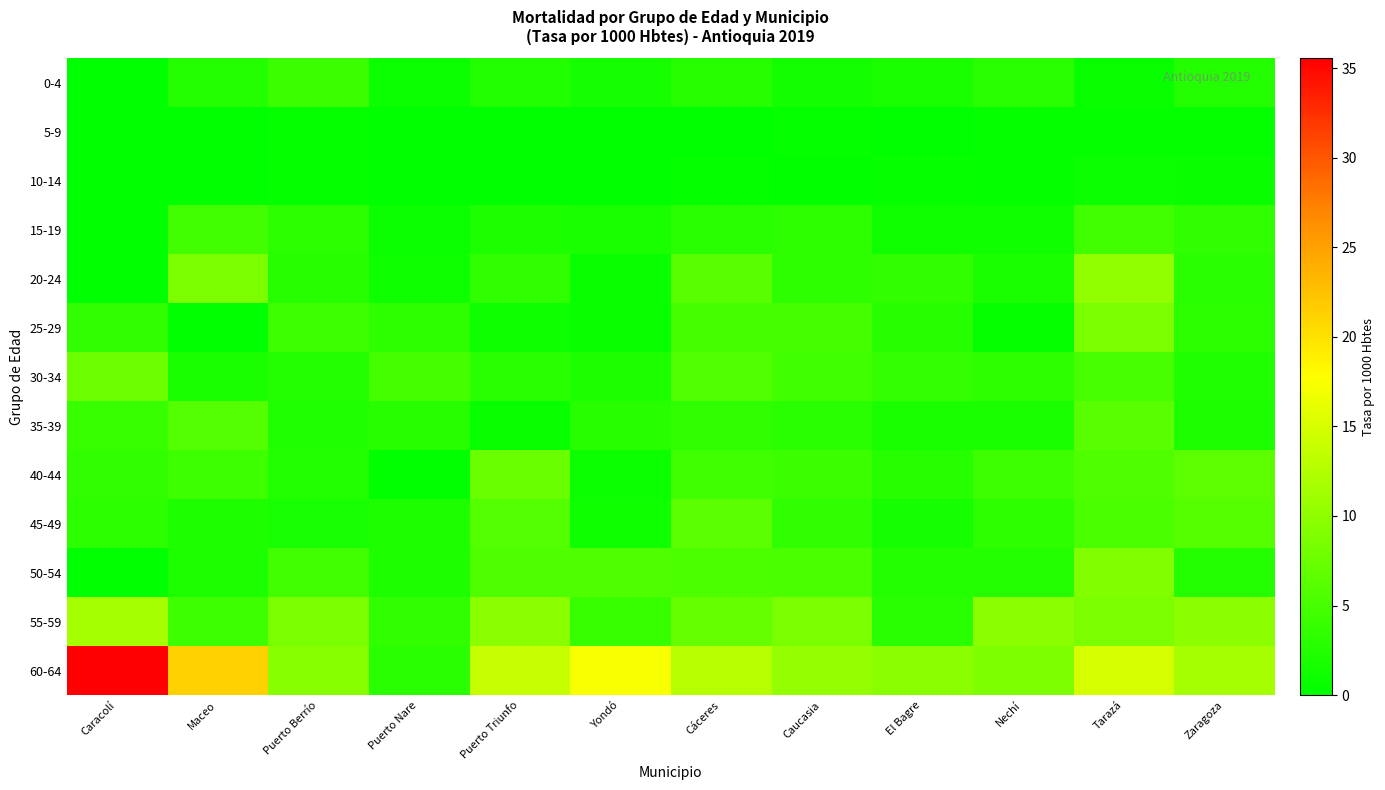

Reading left to right, extract all data points from this chart.

0-4: Caracolí=0.0	Maceo=2.6	Puerto Berrío=4.2	Puerto Nare=0.9	Puerto Triunfo=2.4	Yondó=1.7	Cáceres=2.7	Caucasia=1.5	El Bagre=1.9	Nechí=3.0	Tarazá=0.7	Zaragoza=2.5
5-9: Caracolí=0.0	Maceo=0.0	Puerto Berrío=0.3	Puerto Nare=0.0	Puerto Triunfo=0.0	Yondó=0.0	Cáceres=0.0	Caucasia=0.3	El Bagre=0.0	Nechí=0.3	Tarazá=0.3	Zaragoza=0.3
10-14: Caracolí=0.0	Maceo=0.0	Puerto Berrío=0.3	Puerto Nare=0.0	Puerto Triunfo=0.0	Yondó=0.0	Cáceres=0.3	Caucasia=0.2	El Bagre=0.5	Nechí=0.3	Tarazá=1.0	Zaragoza=0.7
15-19: Caracolí=0.0	Maceo=4.7	Puerto Berrío=3.1	Puerto Nare=0.9	Puerto Triunfo=2.0	Yondó=1.9	Cáceres=3.0	Caucasia=3.3	El Bagre=1.1	Nechí=1.2	Tarazá=4.7	Zaragoza=3.4
20-24: Caracolí=0.0	Maceo=8.6	Puerto Berrío=2.6	Puerto Nare=1.1	Puerto Triunfo=3.4	Yondó=0.7	Cáceres=6.3	Caucasia=3.2	El Bagre=3.6	Nechí=1.9	Tarazá=10.2	Zaragoza=2.9
25-29: Caracolí=3.6	Maceo=0.0	Puerto Berrío=4.3	Puerto Nare=3.3	Puerto Triunfo=1.1	Yondó=0.7	Cáceres=4.9	Caucasia=4.8	El Bagre=2.7	Nechí=0.5	Tarazá=8.6	Zaragoza=3.1
30-34: Caracolí=7.6	Maceo=1.8	Puerto Berrío=2.6	Puerto Nare=4.9	Puerto Triunfo=3.0	Yondó=2.0	Cáceres=5.8	Caucasia=4.5	El Bagre=3.7	Nechí=3.3	Tarazá=5.1	Zaragoza=2.2
35-39: Caracolí=4.0	Maceo=5.9	Puerto Berrío=2.4	Puerto Nare=2.9	Puerto Triunfo=0.7	Yondó=2.8	Cáceres=3.4	Caucasia=3.0	El Bagre=1.8	Nechí=1.8	Tarazá=6.3	Zaragoza=2.0
40-44: Caracolí=3.6	Maceo=4.4	Puerto Berrío=2.4	Puerto Nare=0.0	Puerto Triunfo=7.4	Yondó=0.9	Cáceres=4.5	Caucasia=4.2	El Bagre=2.7	Nechí=4.4	Tarazá=5.7	Zaragoza=6.5
45-49: Caracolí=3.2	Maceo=2.1	Puerto Berrío=1.7	Puerto Nare=2.2	Puerto Triunfo=5.9	Yondó=1.0	Cáceres=6.4	Caucasia=3.4	El Bagre=1.7	Nechí=3.3	Tarazá=5.2	Zaragoza=6.0
50-54: Caracolí=0.0	Maceo=1.9	Puerto Berrío=4.7	Puerto Nare=2.1	Puerto Triunfo=5.6	Yondó=5.7	Cáceres=5.3	Caucasia=5.2	El Bagre=2.5	Nechí=2.5	Tarazá=9.1	Zaragoza=2.5
55-59: Caracolí=11.6	Maceo=4.4	Puerto Berrío=8.6	Puerto Nare=3.5	Puerto Triunfo=9.7	Yondó=4.0	Cáceres=7.1	Caucasia=8.5	El Bagre=2.9	Nechí=9.8	Tarazá=8.7	Zaragoza=9.8
60-64: Caracolí=35.5	Maceo=21.3	Puerto Berrío=9.5	Puerto Nare=2.9	Puerto Triunfo=13.8	Yondó=17.3	Cáceres=12.8	Caucasia=10.3	El Bagre=9.7	Nechí=8.8	Tarazá=14.9	Zaragoza=11.6